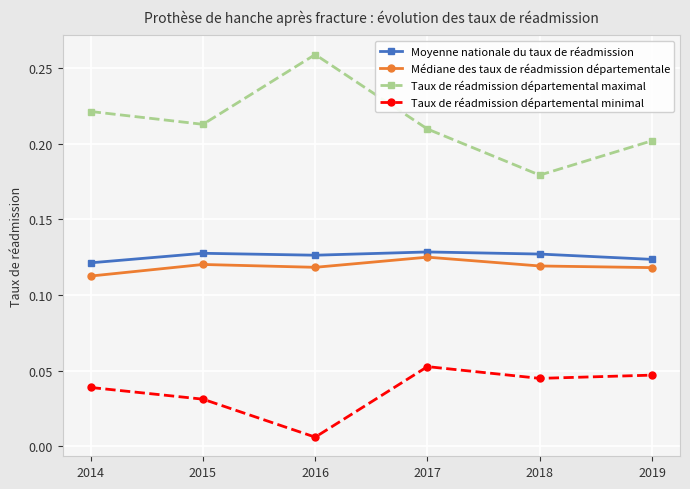

True or false: Médiane des taux de réadmission départementale and Taux de réadmission départemental maximal cross at least once.

False